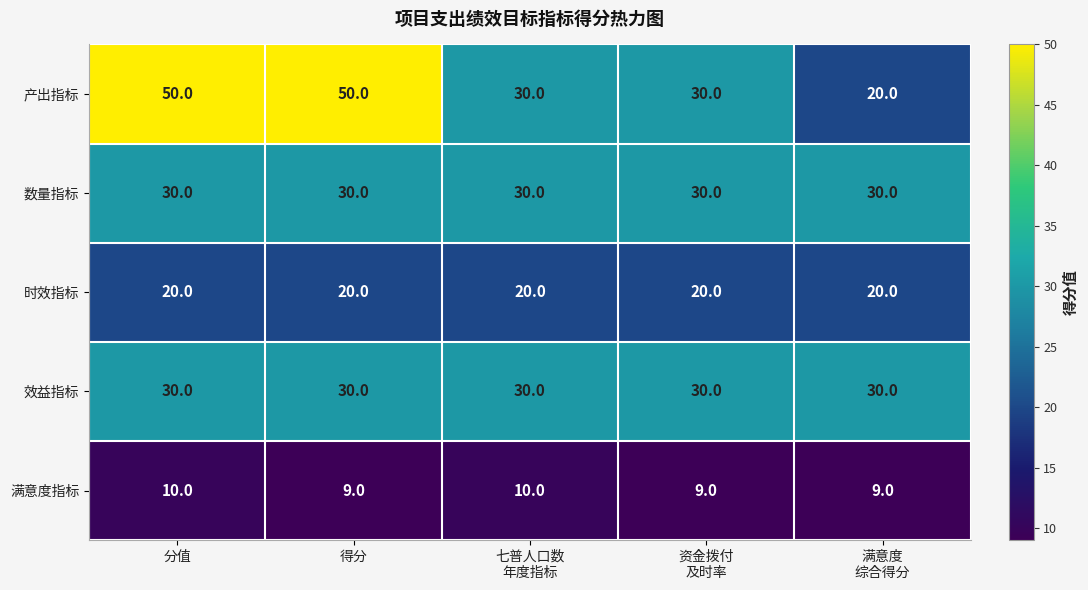

The value of 效益指标 at 得分 is 53. True or false?

False